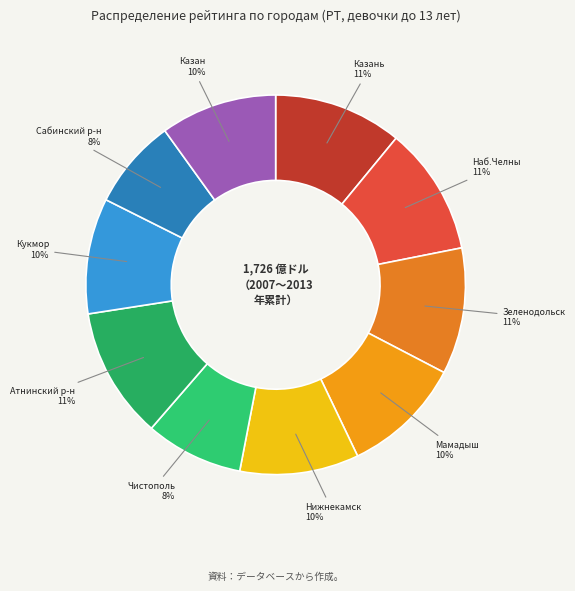

Does any single category account for the majority?

No